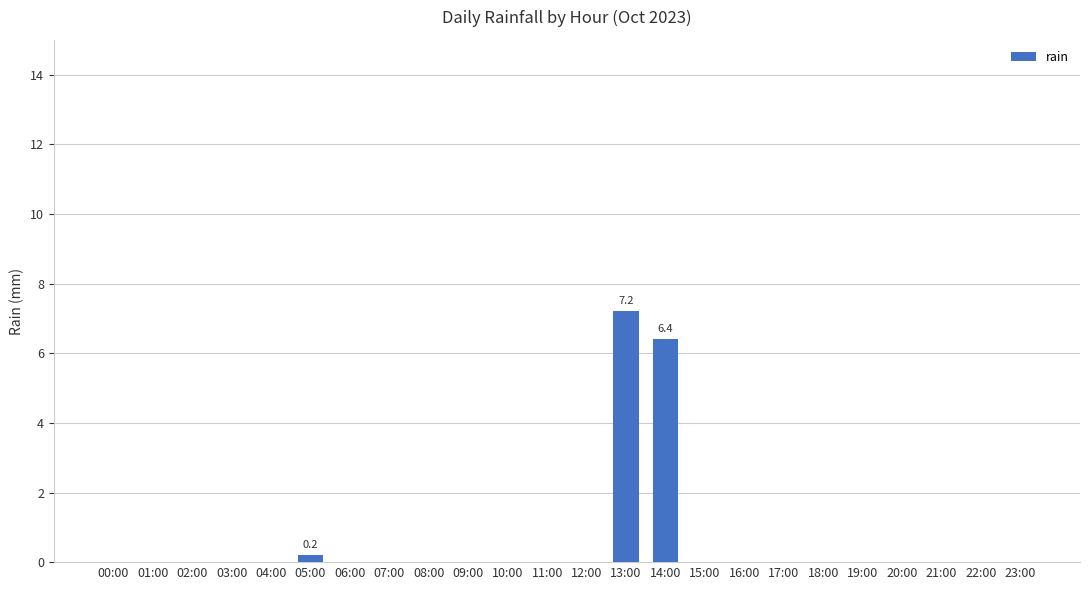

How many categories are shown in the chart?

24